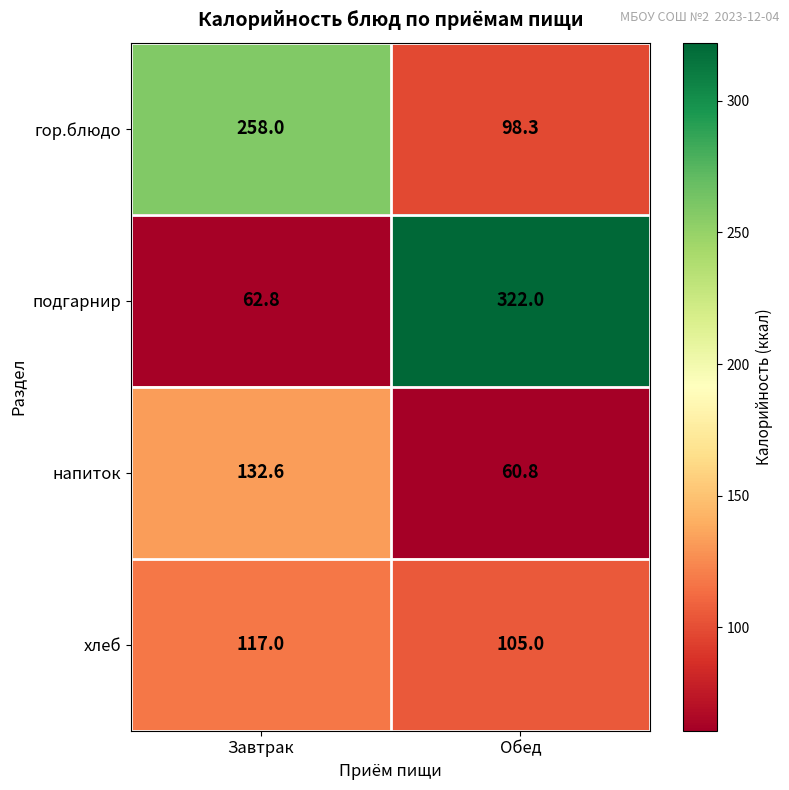

Reading left to right, extract all data points from this chart.

гор.блюдо: Завтрак=258.0	Обед=98.3
подгарнир: Завтрак=62.8	Обед=322.0
напиток: Завтрак=132.6	Обед=60.8
хлеб: Завтрак=117.0	Обед=105.0